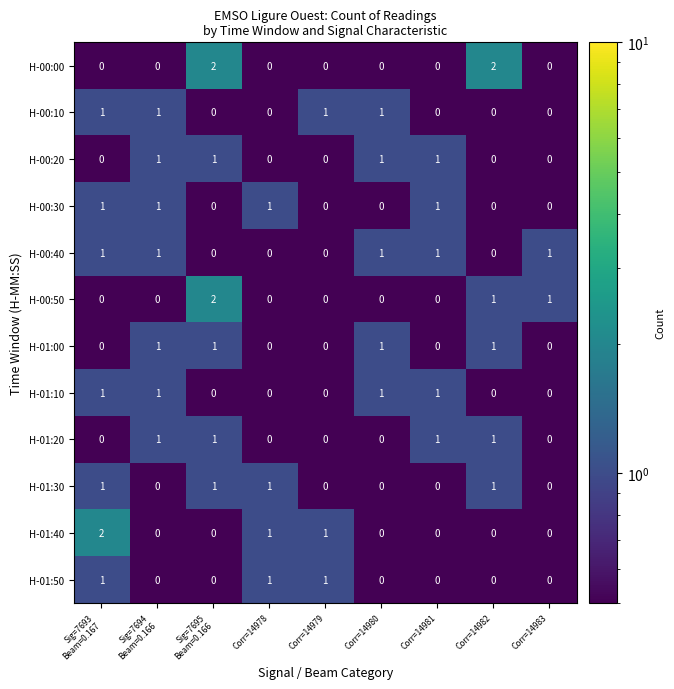

The H-01:10 series shows -1 at Corr=14982. True or false?

False